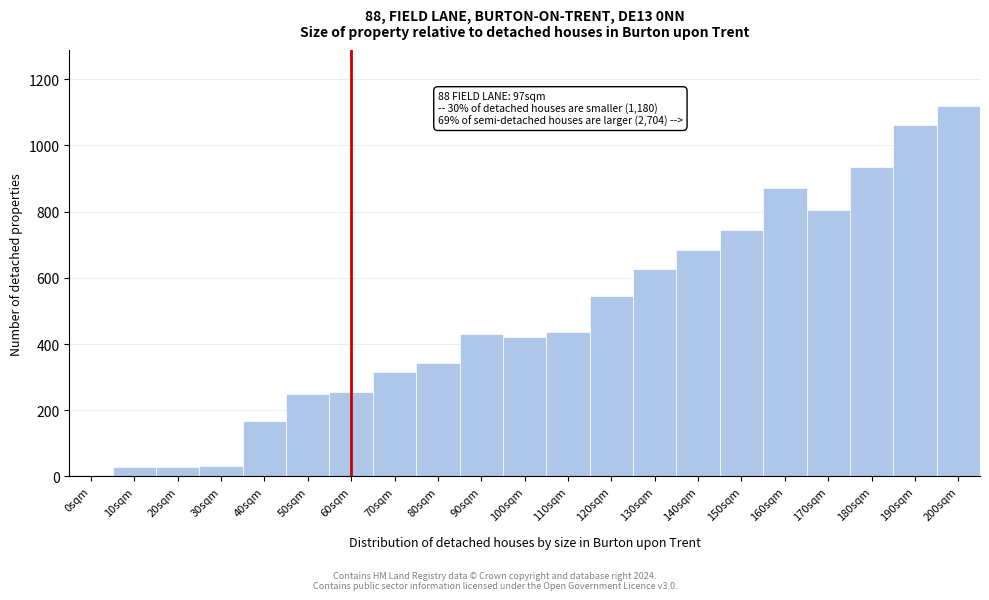

What is the label of the 9th bar from the left?

80sqm